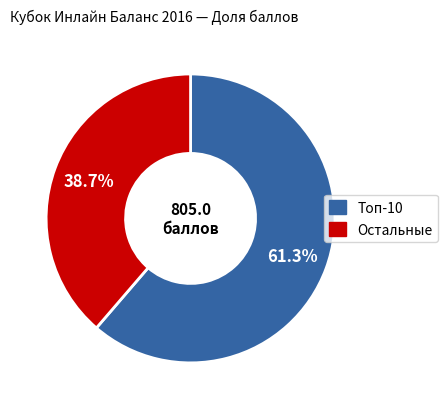

Is there a majority slice in this chart?

Yes